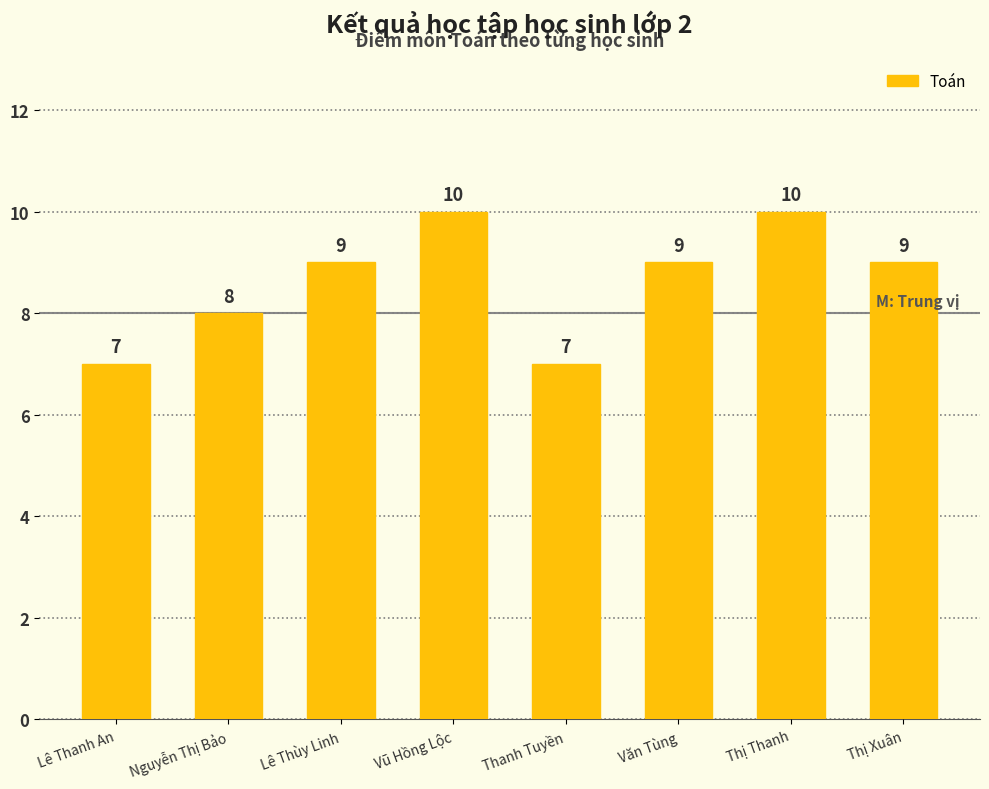

What is the average value?

9